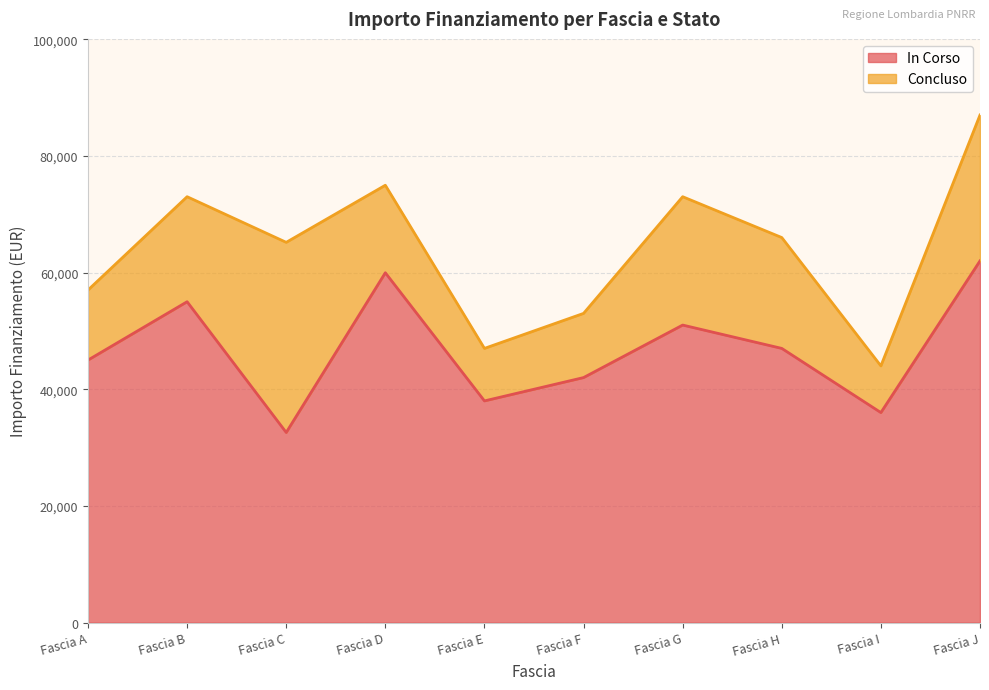

True or false: Fascia C and Fascia B cross at least once.

False